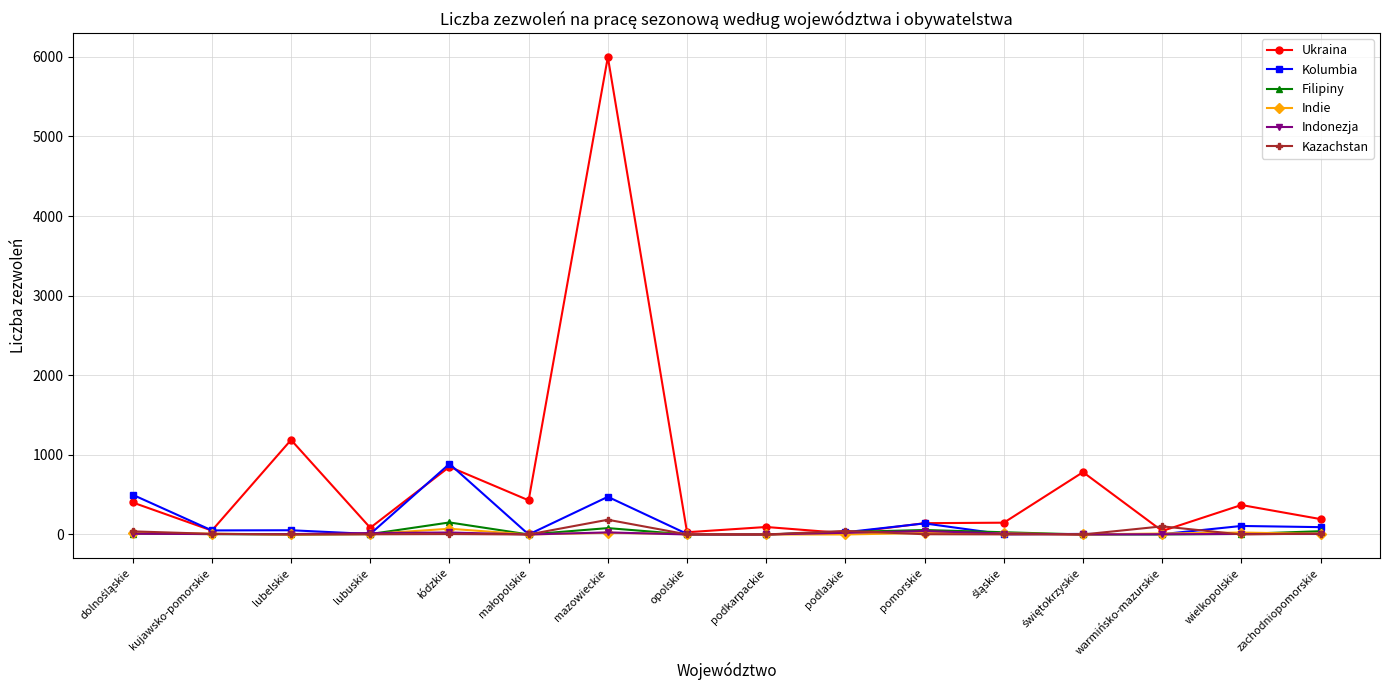

Where is Ukraina nearest to the value 3007?

lubelskie